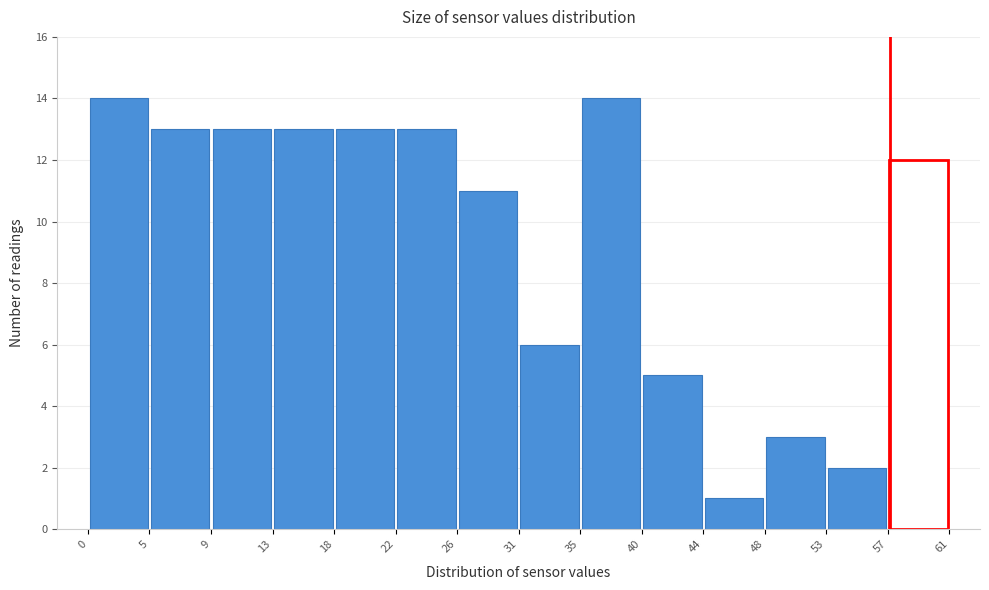

Reading left to right, list every bar in this chart as the range it spans on the x-axis followed by its height. The values are not printed on the chart, so give them approximately, as read against the axis.

0 to 5: 14
5 to 9: 13
9 to 13: 13
13 to 18: 13
18 to 22: 13
22 to 26: 13
26 to 31: 11
31 to 35: 6
35 to 40: 14
40 to 44: 5
44 to 48: 1
48 to 53: 3
53 to 57: 2
57 to 61: 12